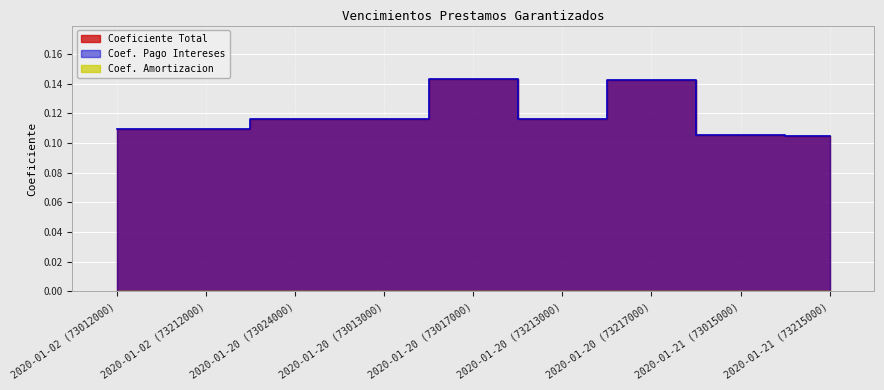

Which series has the widest spread of values?

Coef. Pago Intereses